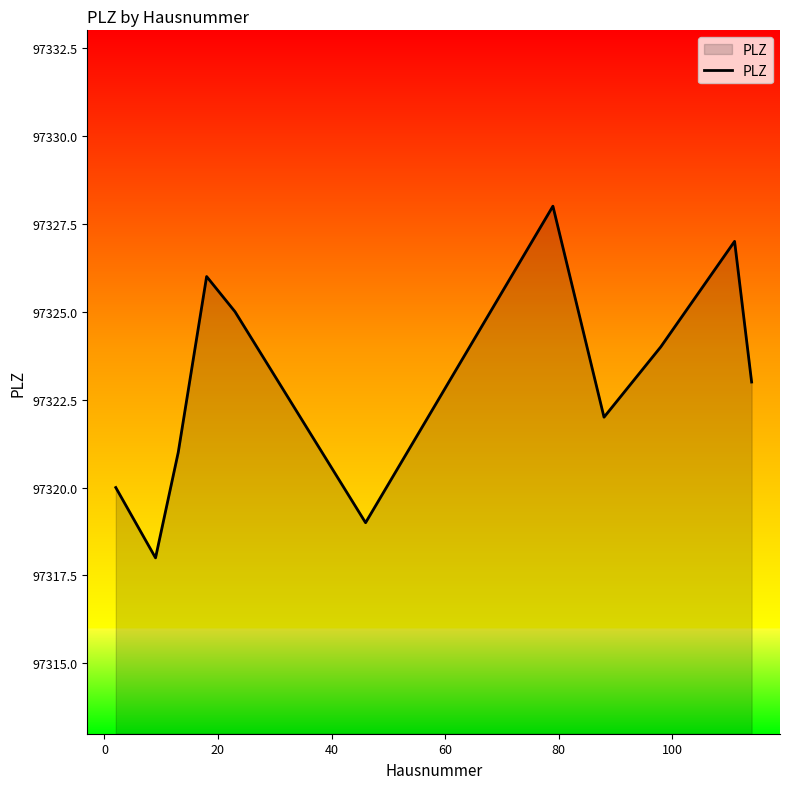

What is the smallest value displayed?

97318